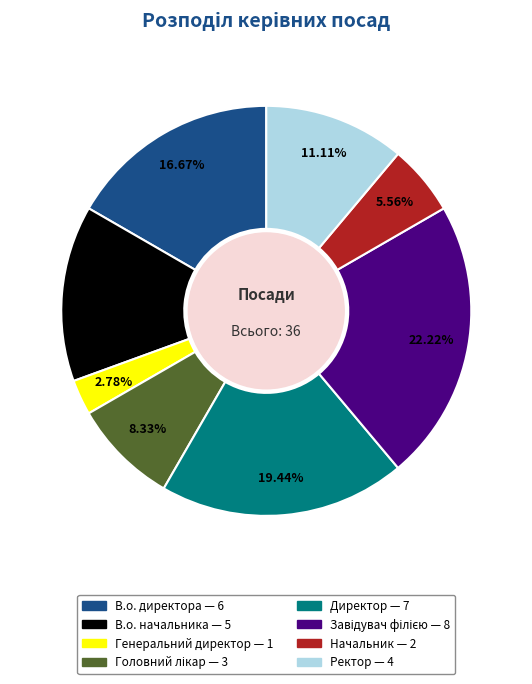

Is there any slice that represents more than half of the pie?

No